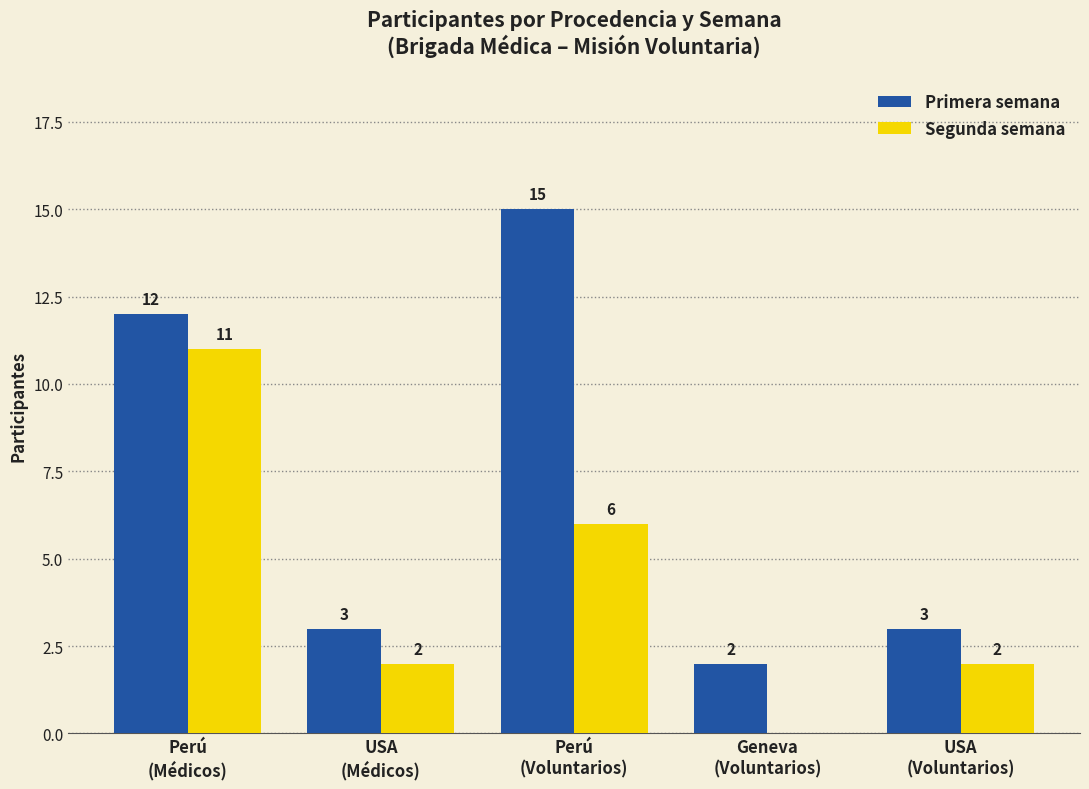

The Segunda semana series shows -6 at Geneva
(Voluntarios). True or false?

False